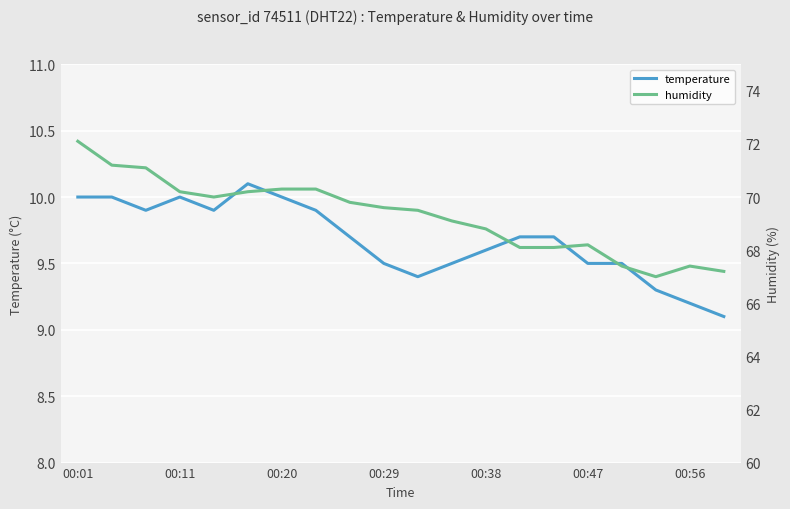

True or false: temperature has more than 1 interior local peaks.

True